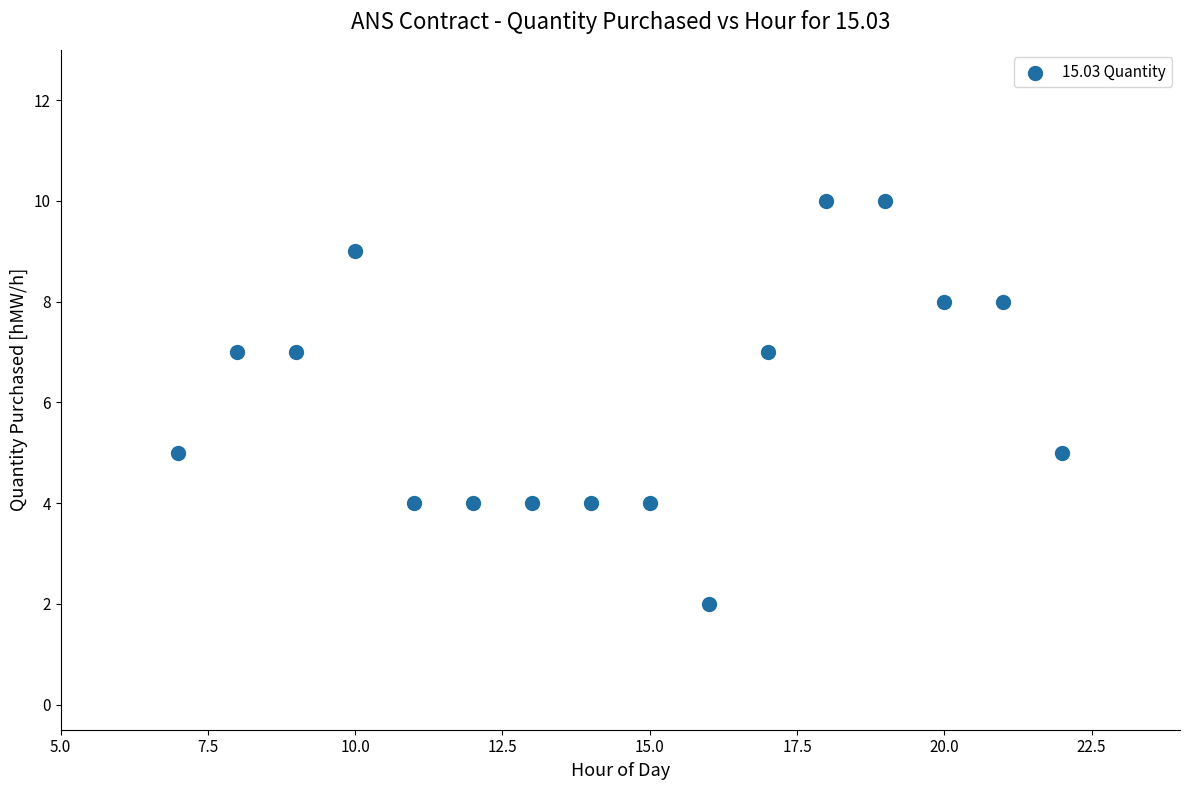

What is the range of Y values (max minus min)?

8